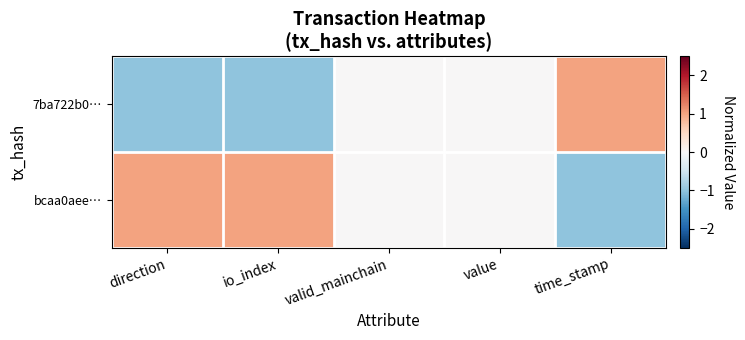

At which category is the sum across all series the highest?

direction